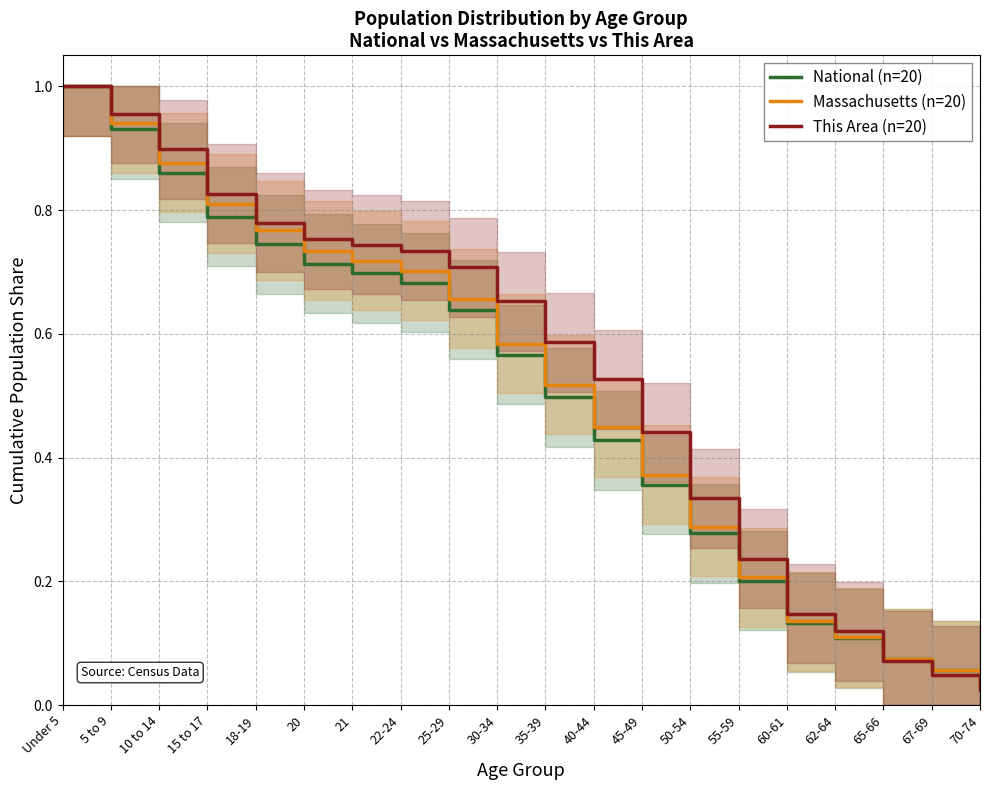

What is the maximum value shown in the chart?

1.0